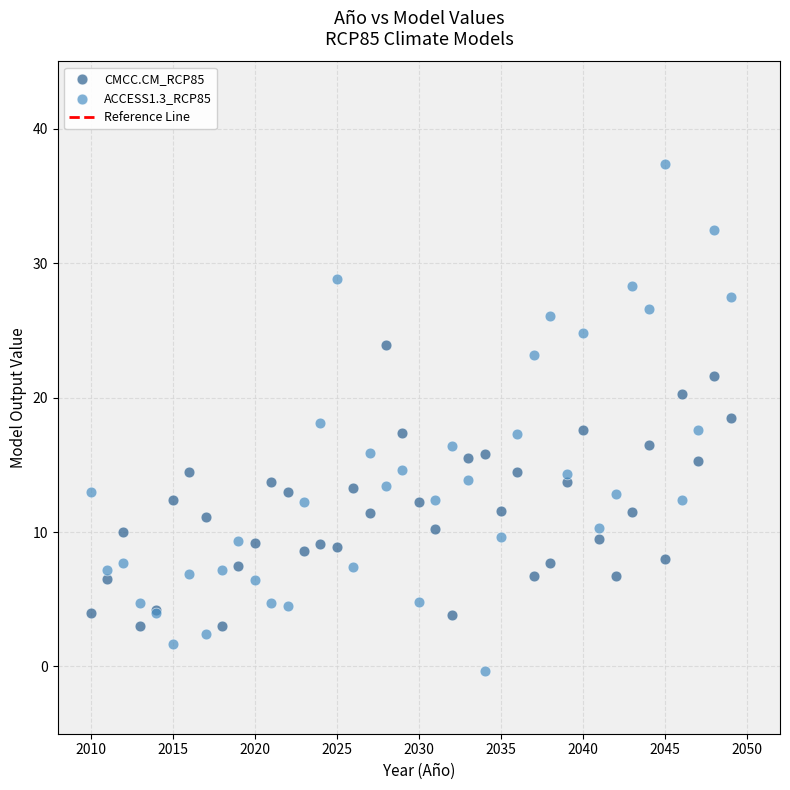

Which series contains the highest Y value?

ACCESS1.3_RCP85